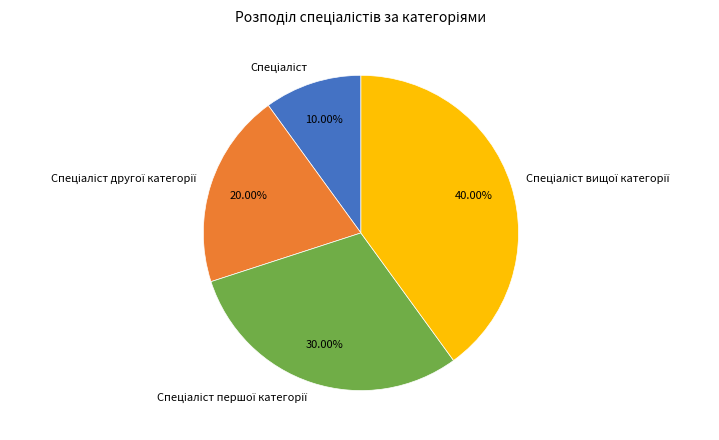

Is there a majority slice in this chart?

No